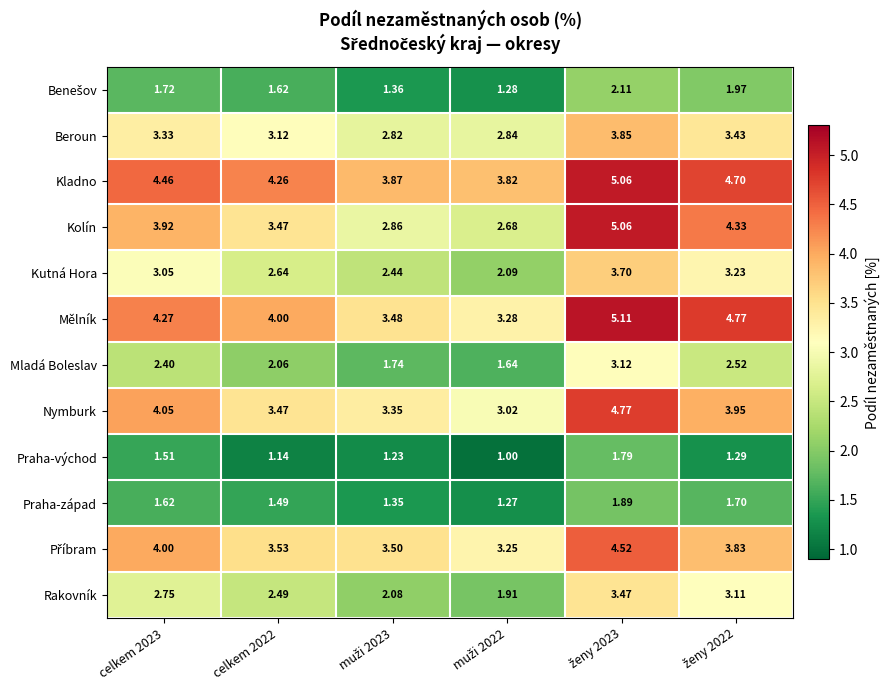

How many distinct data groups are displayed?

12